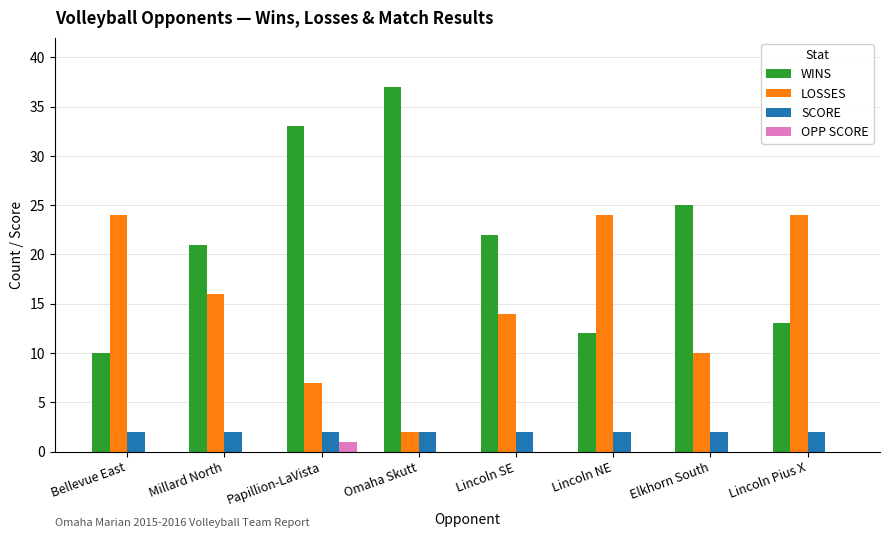

What are all the series names shown in the legend?

WINS, LOSSES, SCORE, OPP SCORE